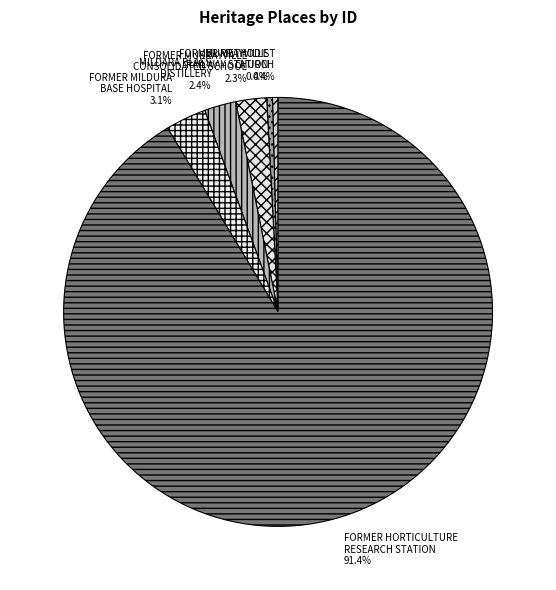

Is MILDARA BLASS DISTILLERY the majority of the pie?

No